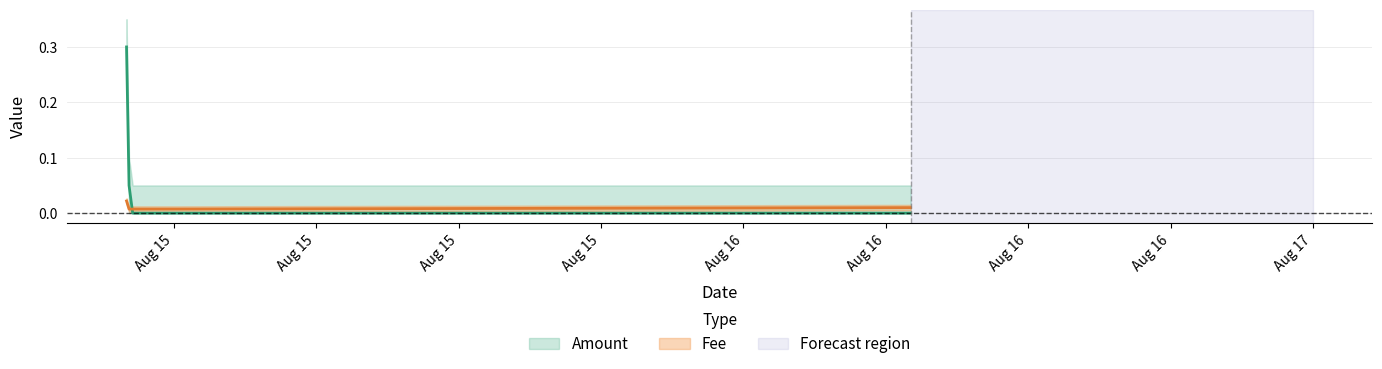

The Fee series shows 0.0 at 2020-08-14 22:06:55. True or false?

True